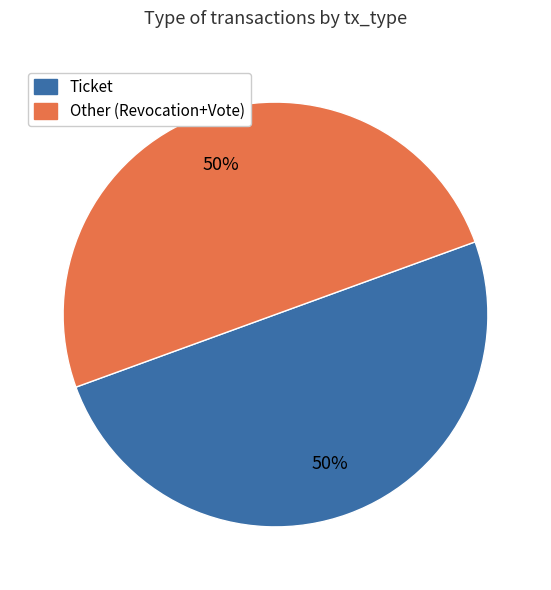

How many slices are in this pie chart?

2